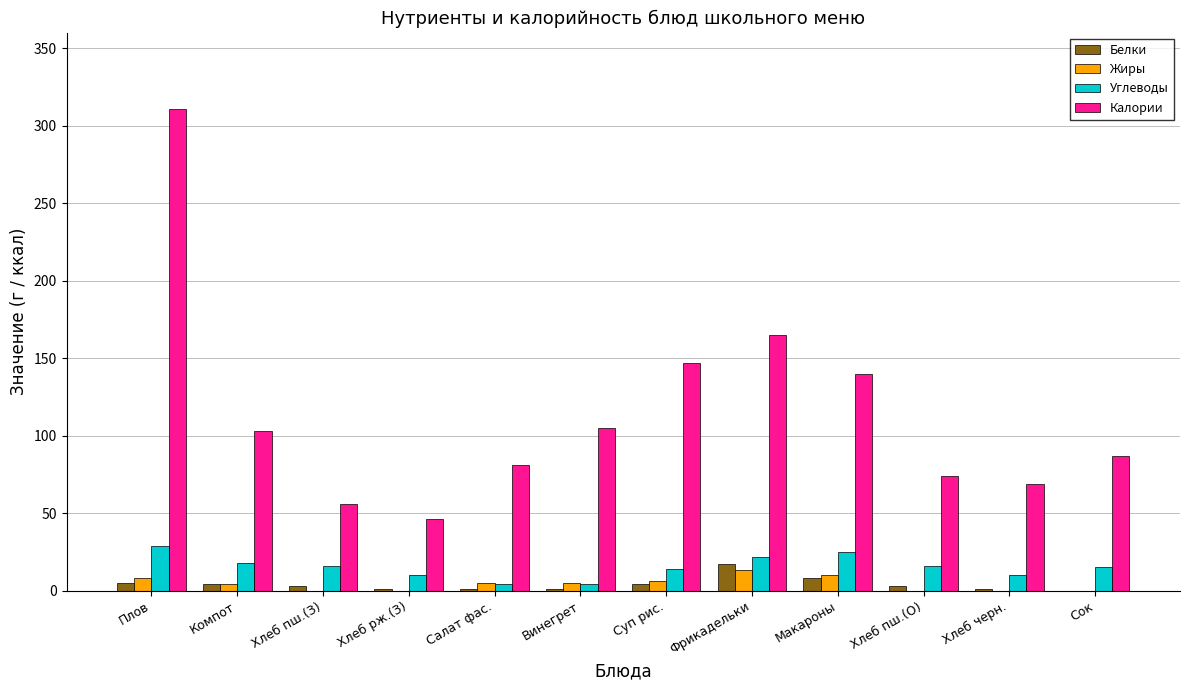

The value of Жиры at Плов is 8. True or false?

True